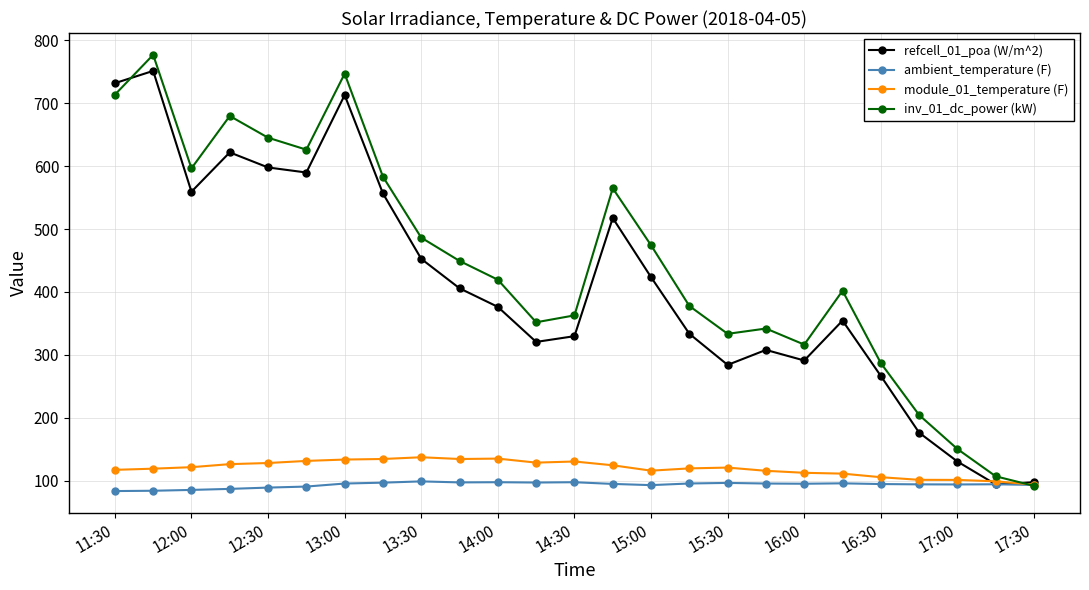

What is the difference between the maximum and second lowest values in the refcell_01_poa (W/m^2) series?

653.9